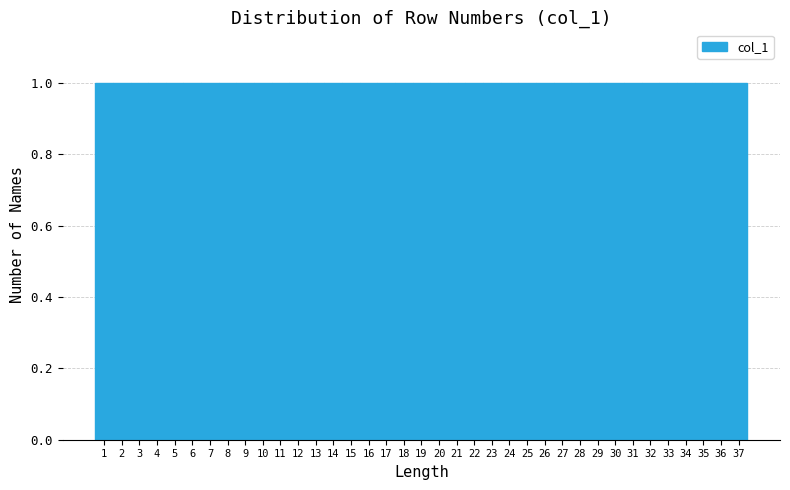

Reading left to right, transcribe this chart: for each bar, give the range it covers on the x-axis and its height. The values are not printed on the chart, so give them approximately, as read against the axis.

0.5 to 1.5: 1
1.5 to 2.5: 1
2.5 to 3.5: 1
3.5 to 4.5: 1
4.5 to 5.5: 1
5.5 to 6.5: 1
6.5 to 7.5: 1
7.5 to 8.5: 1
8.5 to 9.5: 1
9.5 to 10.5: 1
10.5 to 11.5: 1
11.5 to 12.5: 1
12.5 to 13.5: 1
13.5 to 14.5: 1
14.5 to 15.5: 1
15.5 to 16.5: 1
16.5 to 17.5: 1
17.5 to 18.5: 1
18.5 to 19.5: 1
19.5 to 20.5: 1
20.5 to 21.5: 1
21.5 to 22.5: 1
22.5 to 23.5: 1
23.5 to 24.5: 1
24.5 to 25.5: 1
25.5 to 26.5: 1
26.5 to 27.5: 1
27.5 to 28.5: 1
28.5 to 29.5: 1
29.5 to 30.5: 1
30.5 to 31.5: 1
31.5 to 32.5: 1
32.5 to 33.5: 1
33.5 to 34.5: 1
34.5 to 35.5: 1
35.5 to 36.5: 1
36.5 to 37.5: 1